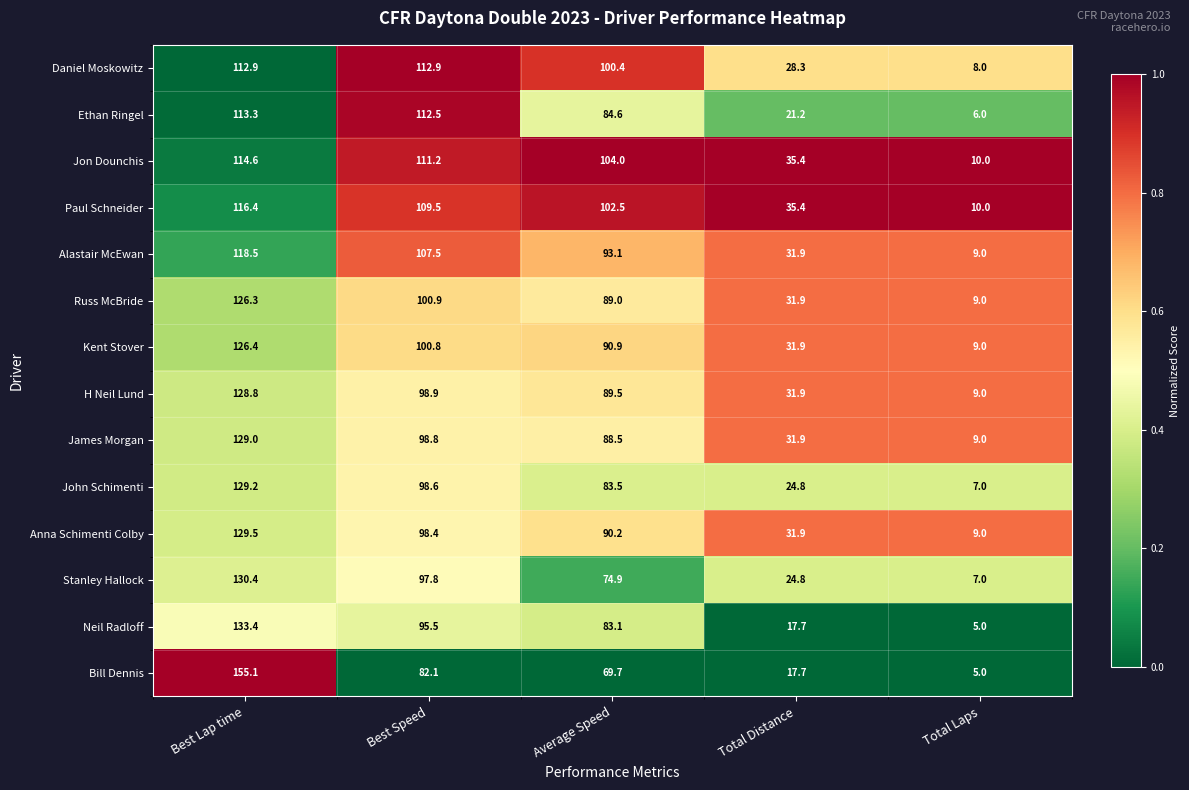

List the series in order of their peak value, highest first.

Bill Dennis, Neil Radloff, Stanley Hallock, Anna Schimenti Colby, John Schimenti, James Morgan, H Neil Lund, Kent Stover, Russ McBride, Alastair McEwan, Paul Schneider, Jon Dounchis, Ethan Ringel, Daniel Moskowitz